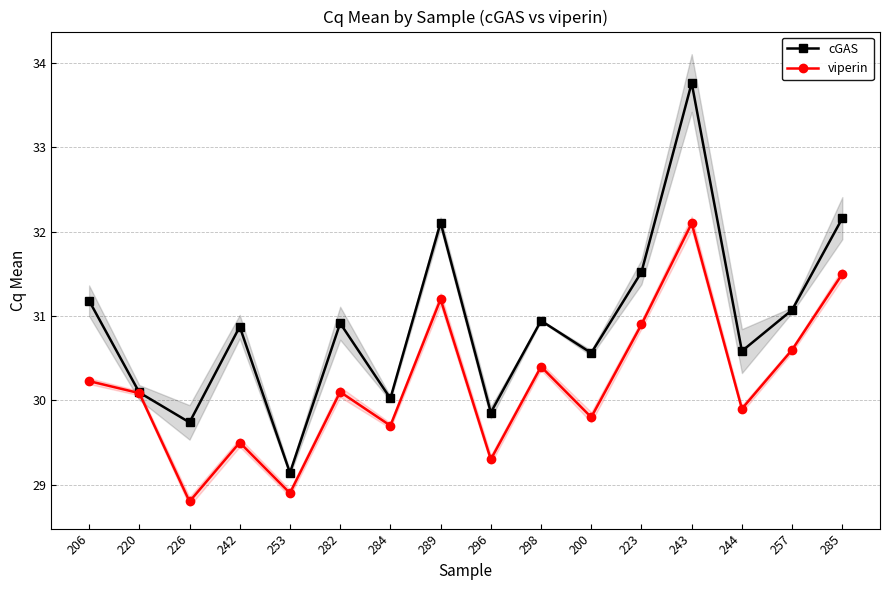

What is the total value across all series at 242?

60.4